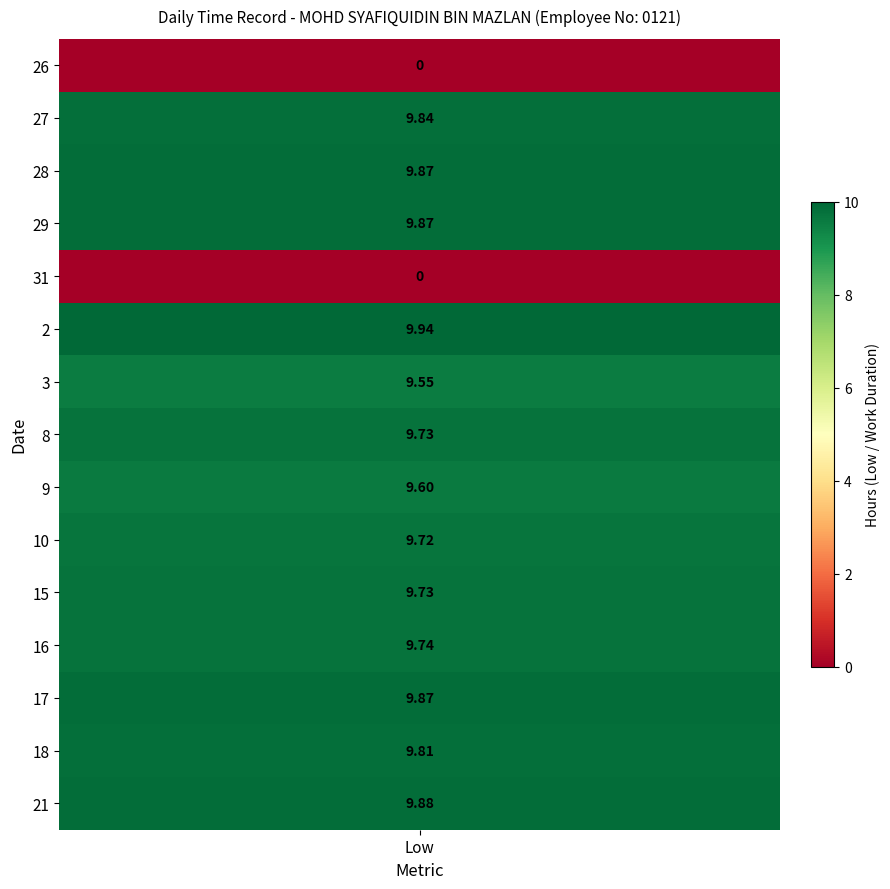

What is the difference between the maximum and second lowest values in the 18 series?

9.8